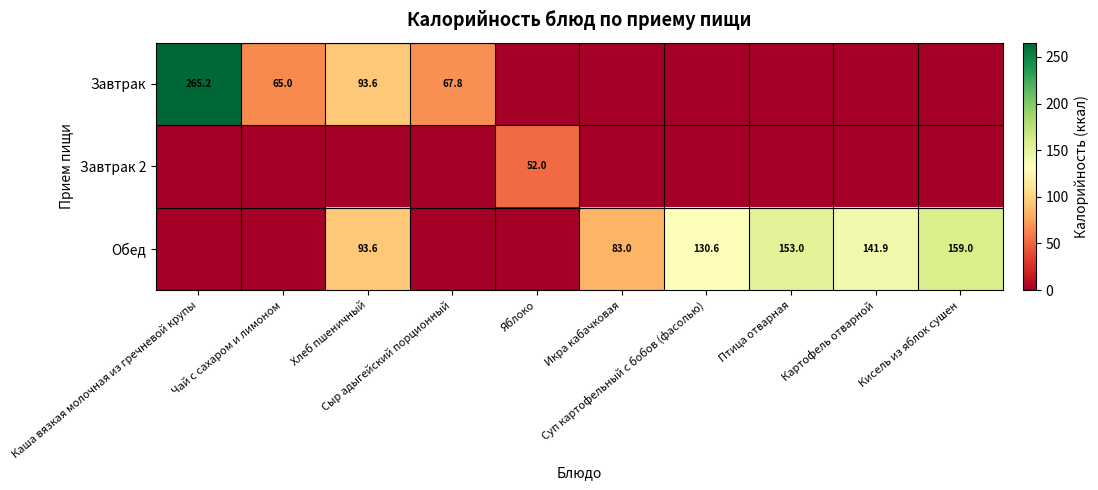

How many values in Завтрак are above zero?

4